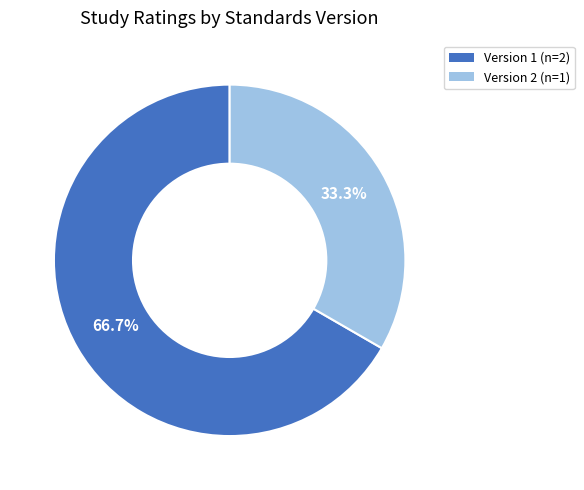

Does any single category account for the majority?

Yes